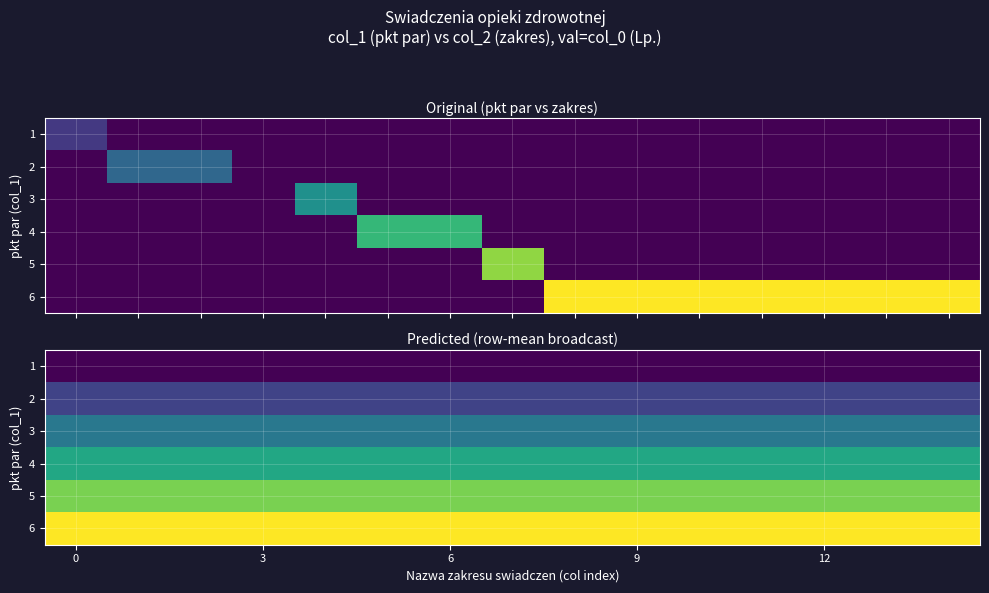

Is the value of 4 at 9 greater than the value of 5 at 12?

No